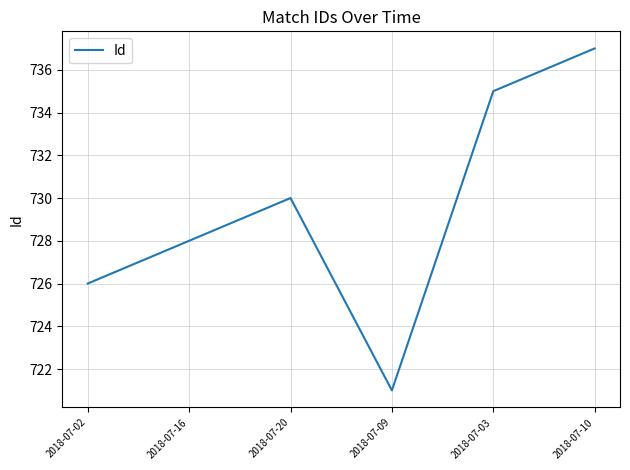

The chart shows a value of 737 at 2018-07-10. True or false?

True